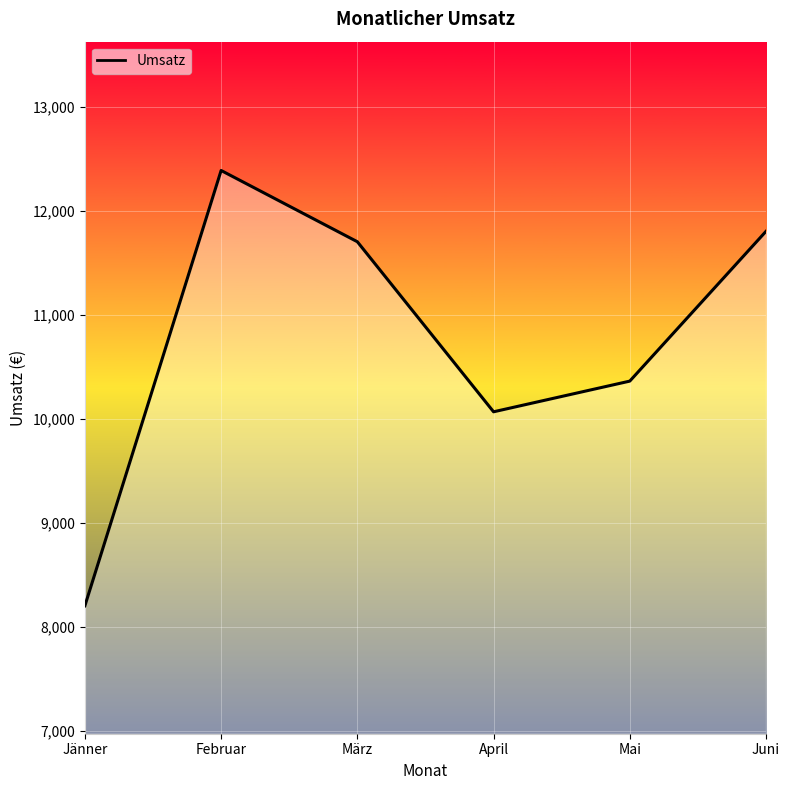

Reading left to right, list all the values displayed in this chart.

Jänner=8200	Februar=12385	März=11700	April=10065	Mai=10360	Juni=11800